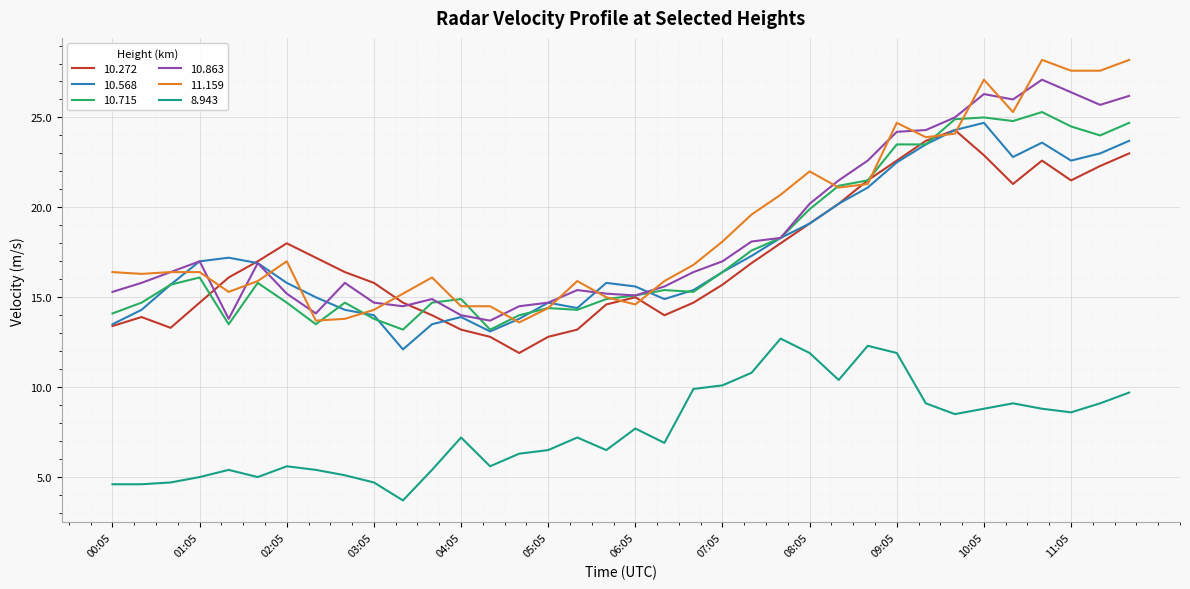

What is the minimum value shown in the chart?

3.7